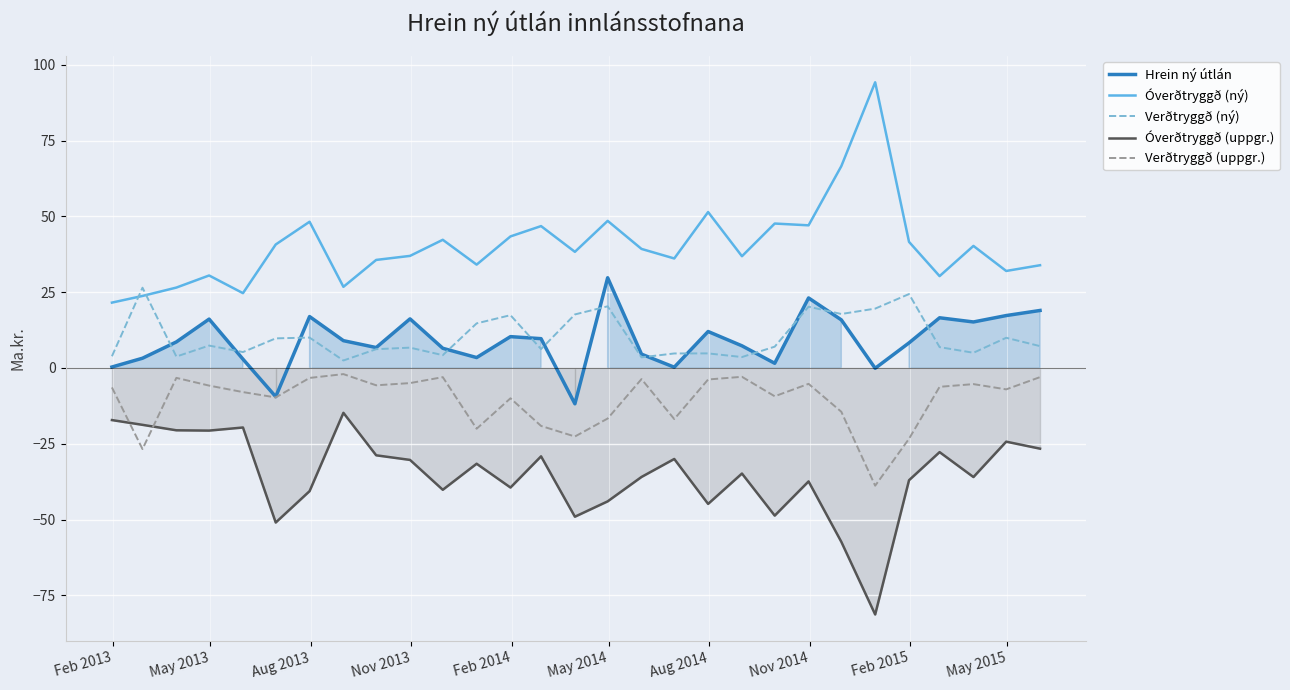

What is the minimum value shown in the chart?

-81.3